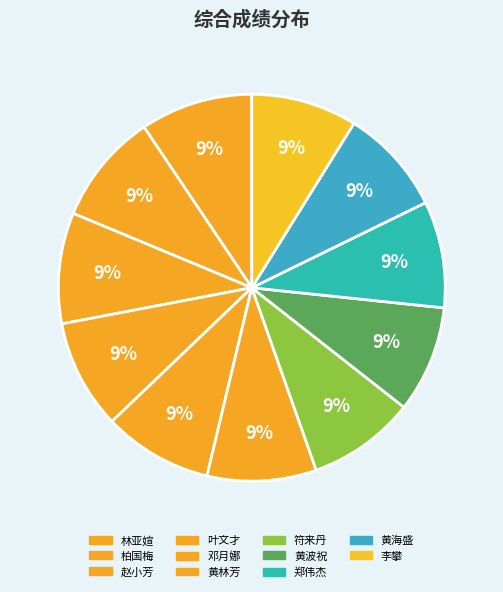

Is there a majority slice in this chart?

No